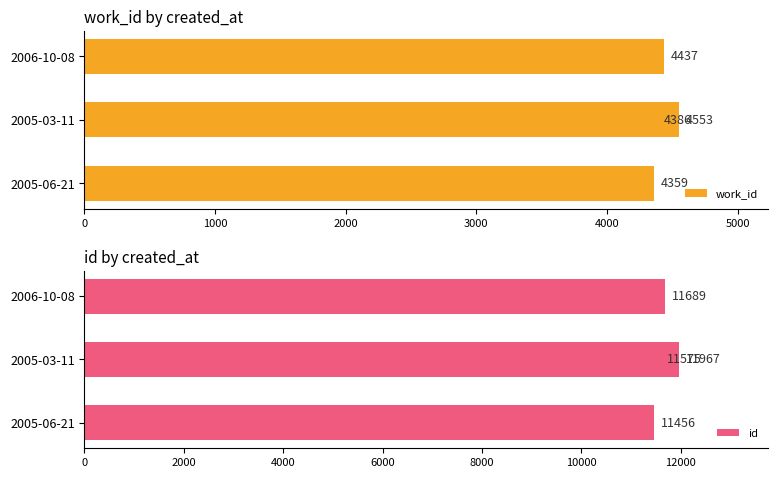

Count the id values in the range 11575 to 11967.

3